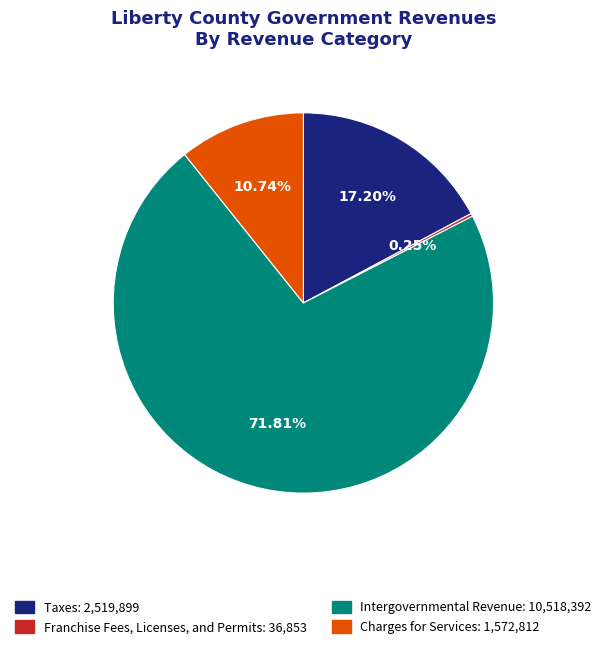

Is Intergovernmental Revenue the majority of the pie?

Yes